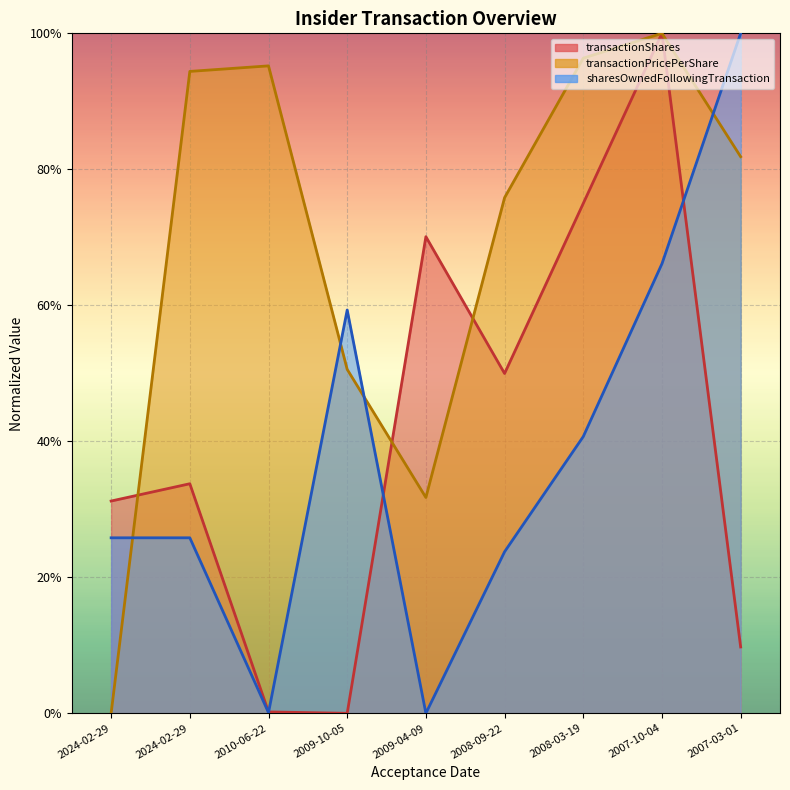

What is the label of the 9th point from the right?

2024-02-29